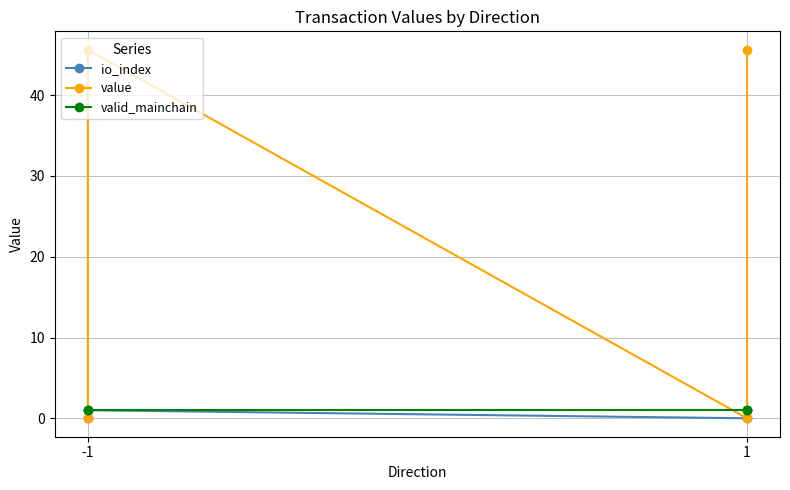

Between 2 and 3, which series saw the biggest shift?

value